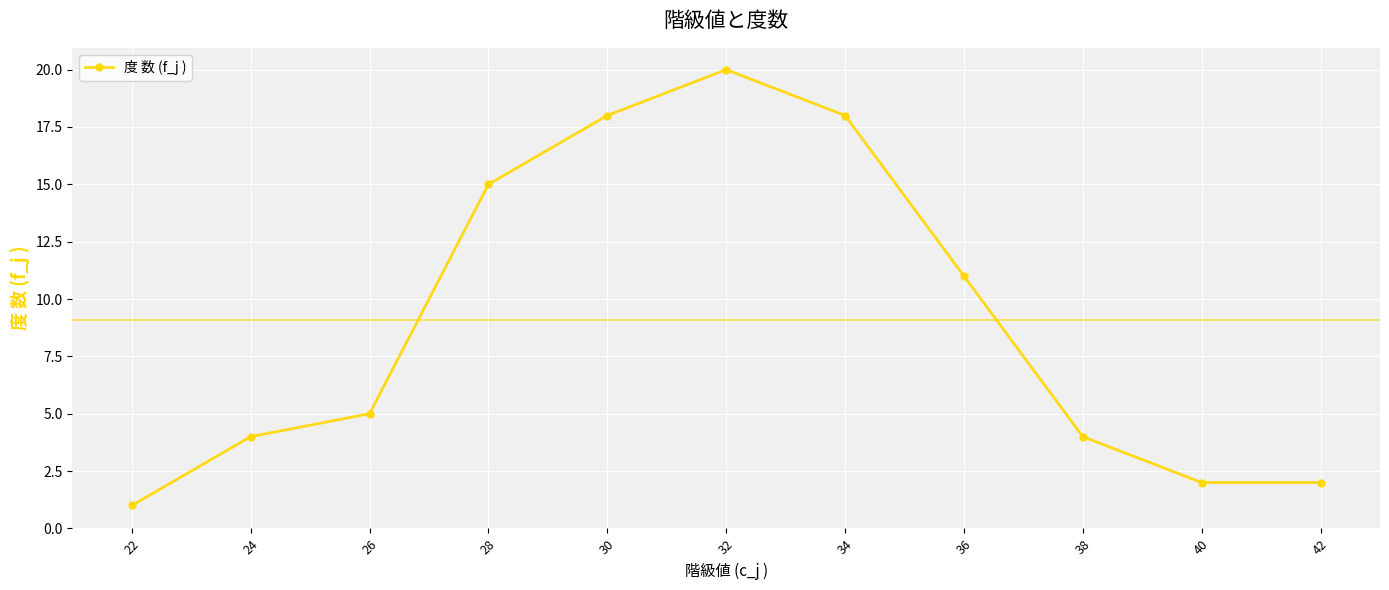

Approximately how many times larger is the value at 36 compared to 28?

0.7